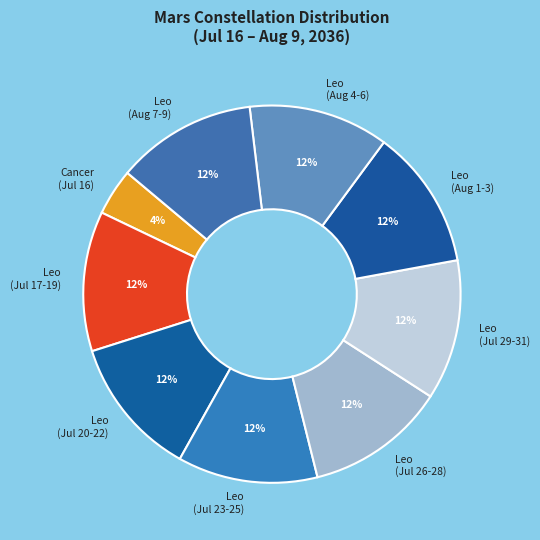

What is the ratio of the value at Leo (Jul 23-25) to the value at Leo (Jul 17-19)?

1.0